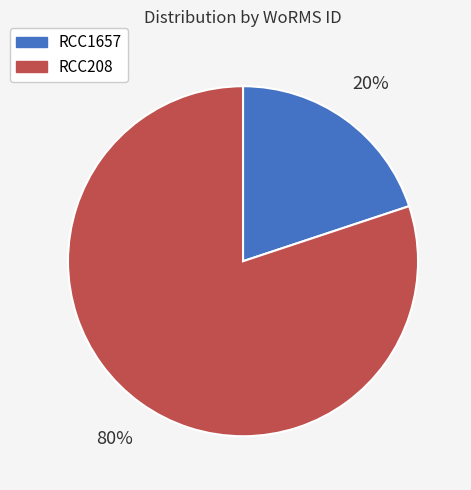

To the nearest percent, what is the difference between the largest and smallest slice percentages?

60%